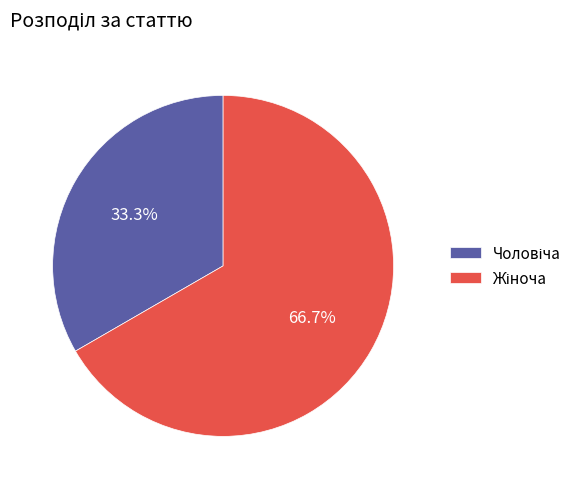

Is there a majority slice in this chart?

Yes